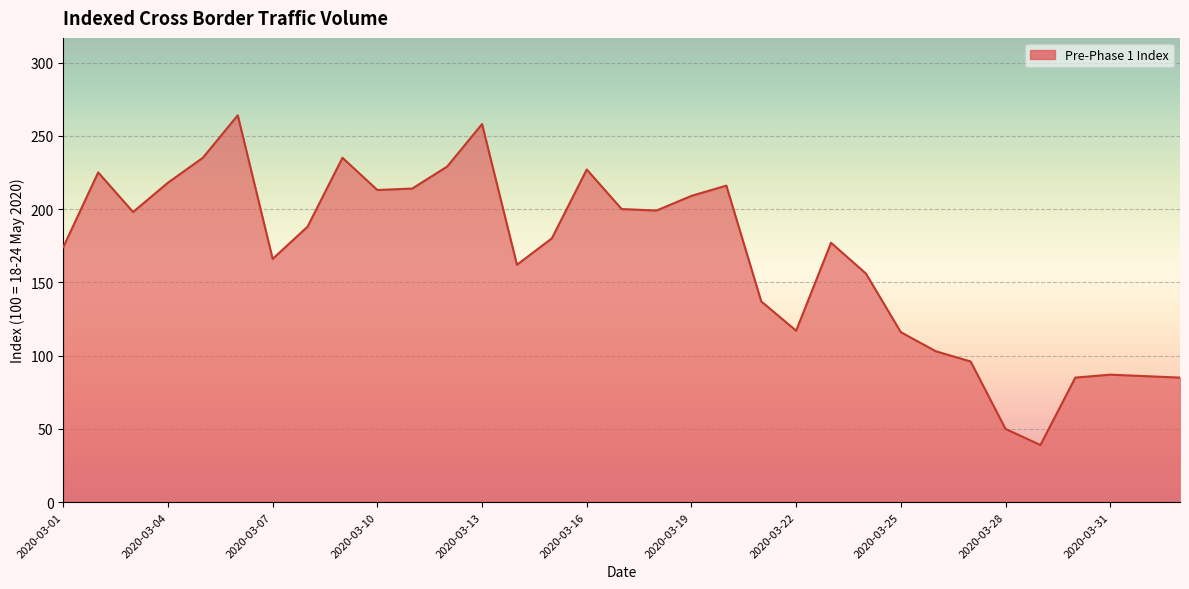

What is the difference between the maximum and minimum values?

225